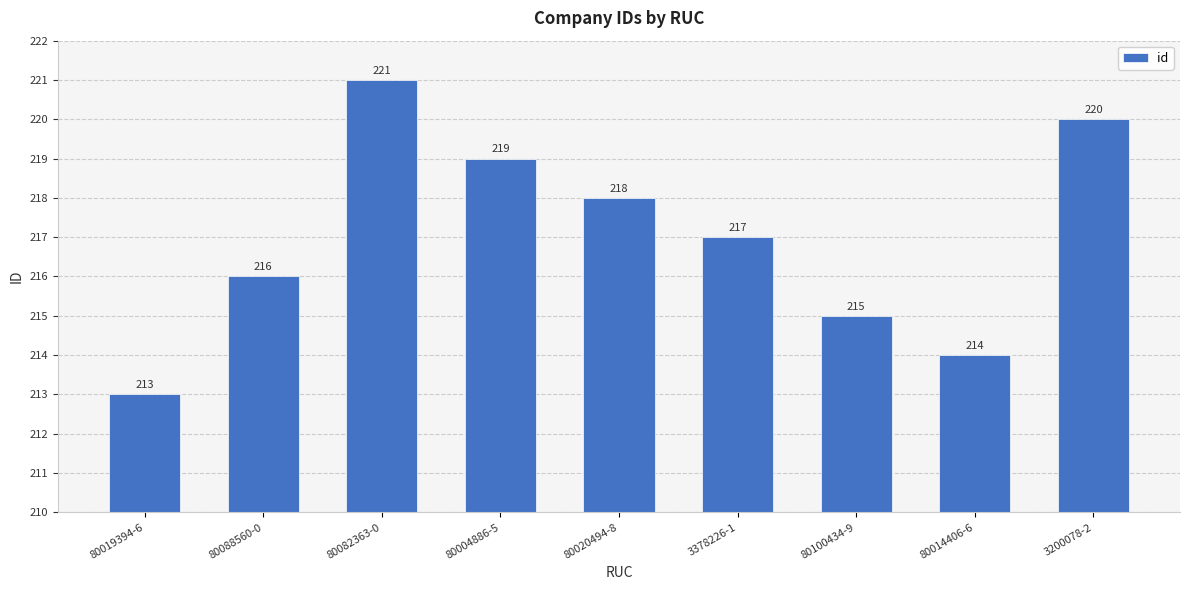

Which category has the highest value across all series?

80082363-0